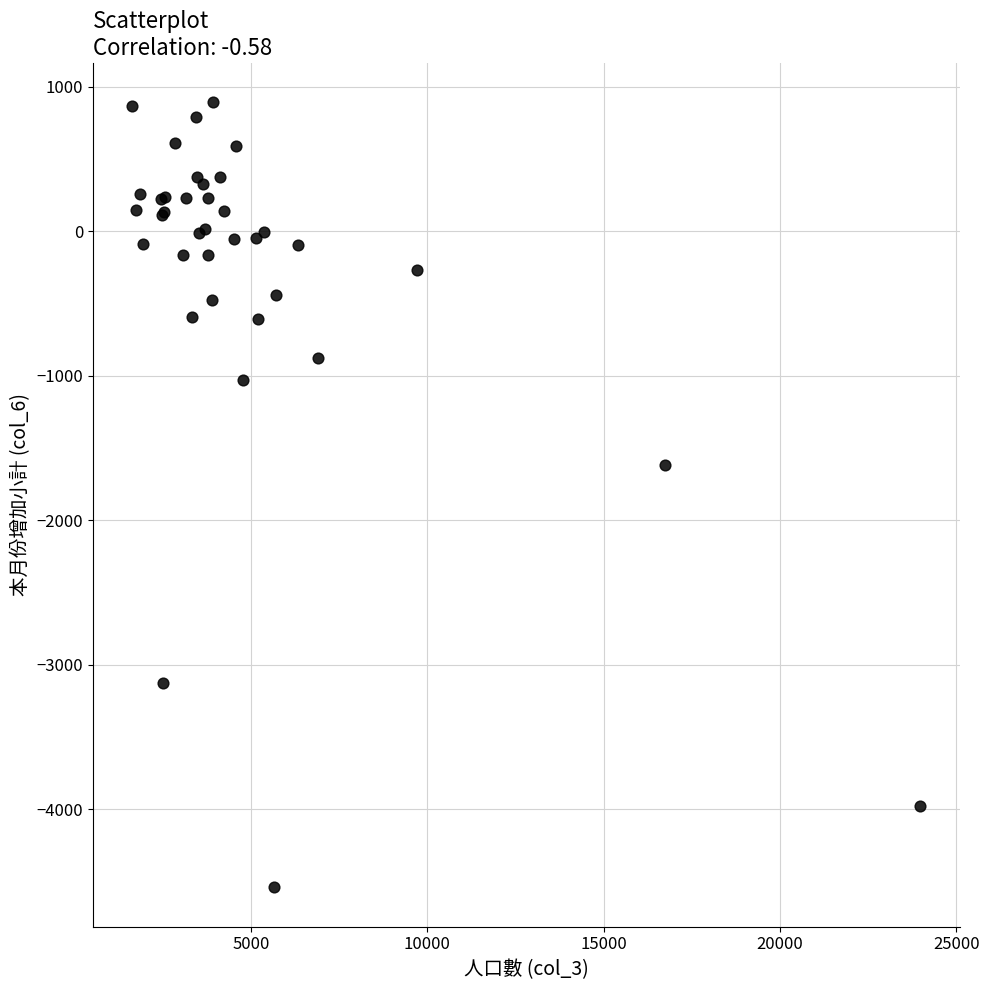

What Y value in the scatter plot is closest to -1824?

-1616